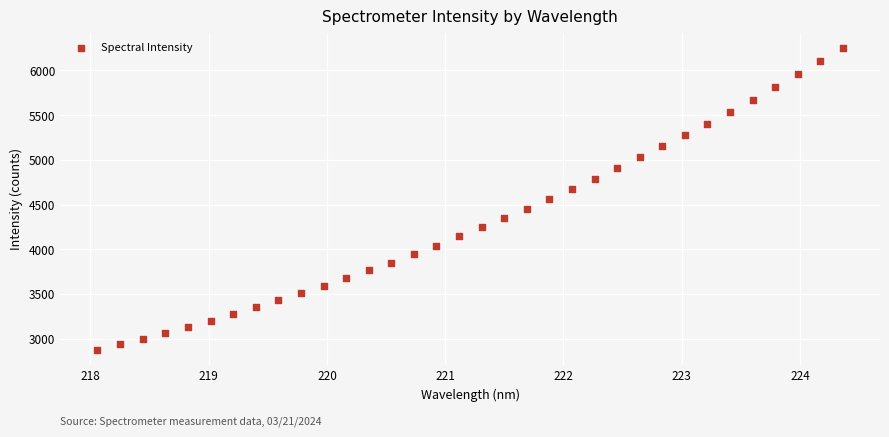

What is the range of X values (max minus min)?

6.3